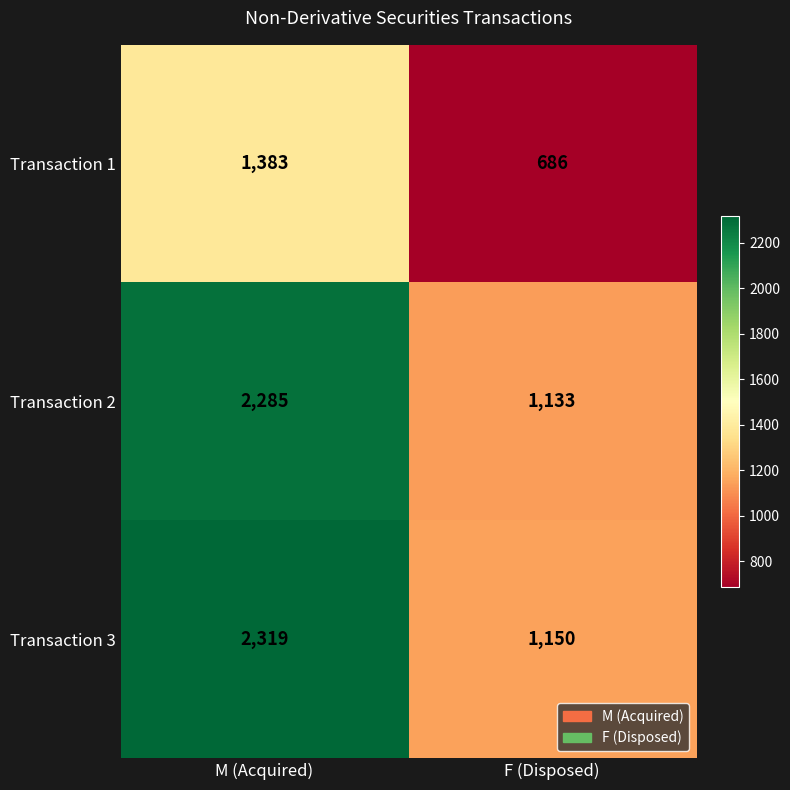

List the labels in order of Transaction 2 value, smallest first.

F (Disposed), M (Acquired)